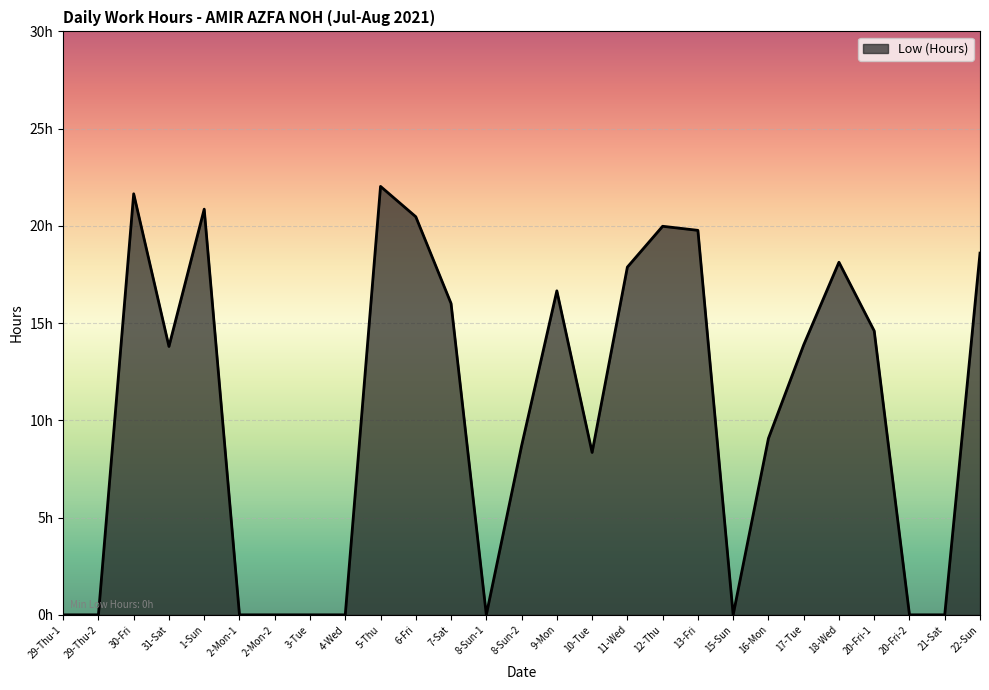

Approximately how many times larger is the value at 11-Wed compared to 12-Thu?

0.9